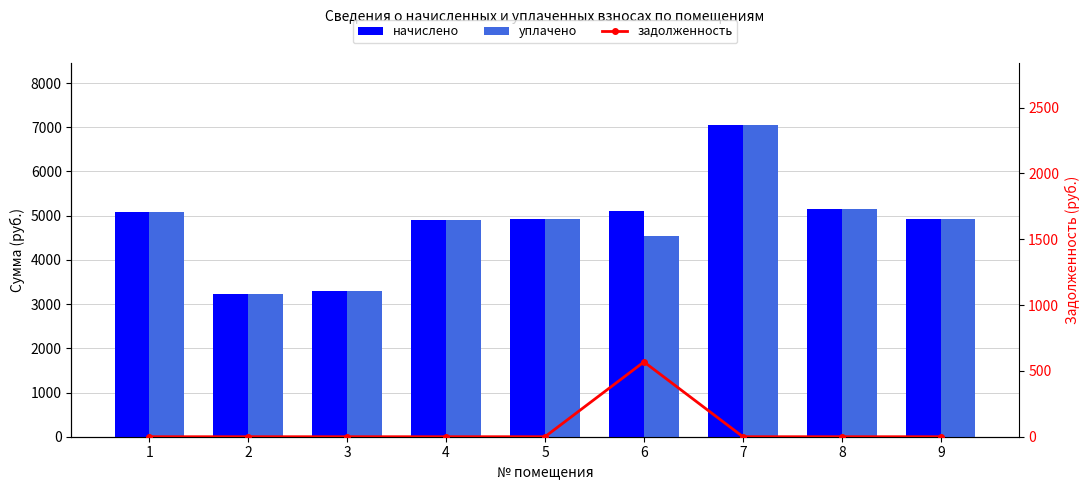

Reading right to left, what are all the values shown in this chart?

начислено: 4930.6	5149.4	7050.2	5114.9	4930.6	4907.5	3306.2	3225.6	5080.3
уплачено: 4930.6	5149.4	7050.2	4546.6	4930.6	4907.5	3306.2	3225.6	5080.3
задолженность: 0.0	0.0	0.0	568.3	0.0	0.0	0.0	0.0	0.0